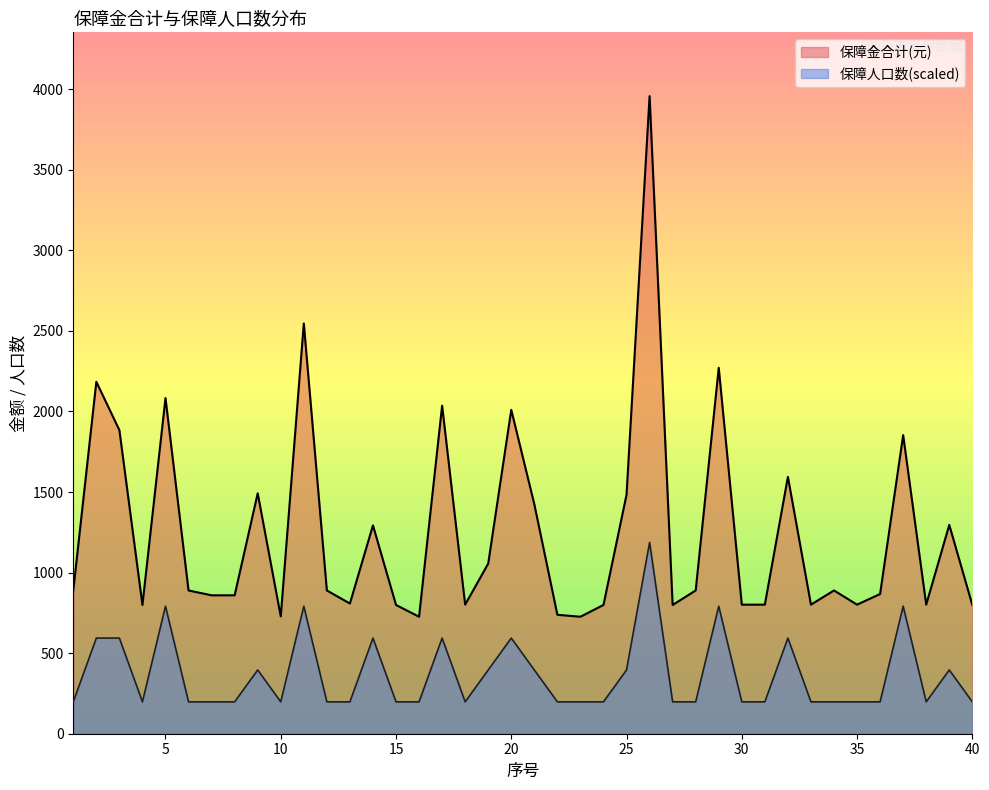

Reading left to right, what are all the values shown in this chart?

保障金合计(元): 889.0	2184.0	1884.0	799.0	2083.0	889.0	859.0	859.0	1492.0	728.0	2546.0	889.0	808.0	1293.0	799.0	726.0	2036.0	801.0	1056.0	2010.0	1424.0	738.0	726.0	799.0	1483.0	3957.0	799.0	889.0	2271.0	801.0	801.0	1594.0	801.0	889.0	801.0	867.0	1853.0	801.0	1296.0	799.0
保障人口数: 197.8	593.5	593.5	197.8	791.4	197.8	197.8	197.8	395.7	197.8	791.4	197.8	197.8	593.5	197.8	197.8	593.5	197.8	395.7	593.5	395.7	197.8	197.8	197.8	395.7	1187.1	197.8	197.8	791.4	197.8	197.8	593.5	197.8	197.8	197.8	197.8	791.4	197.8	395.7	197.8